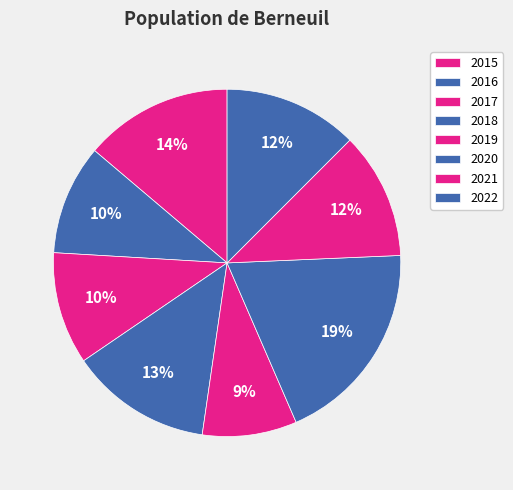

Between 2017 and 2019, which is larger?

2017